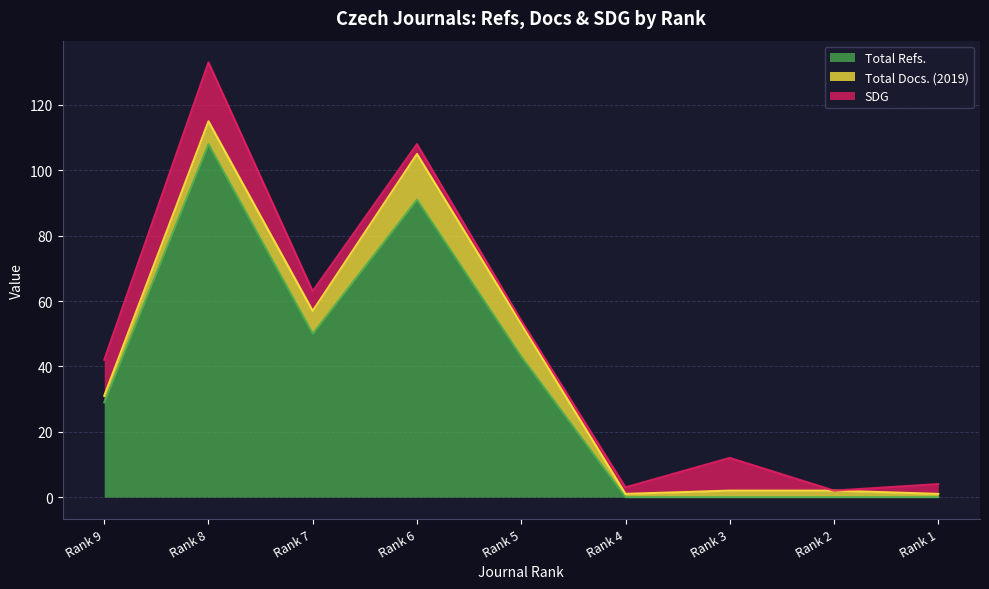

How many data points in Total Docs. (2019) are less than 2?

2